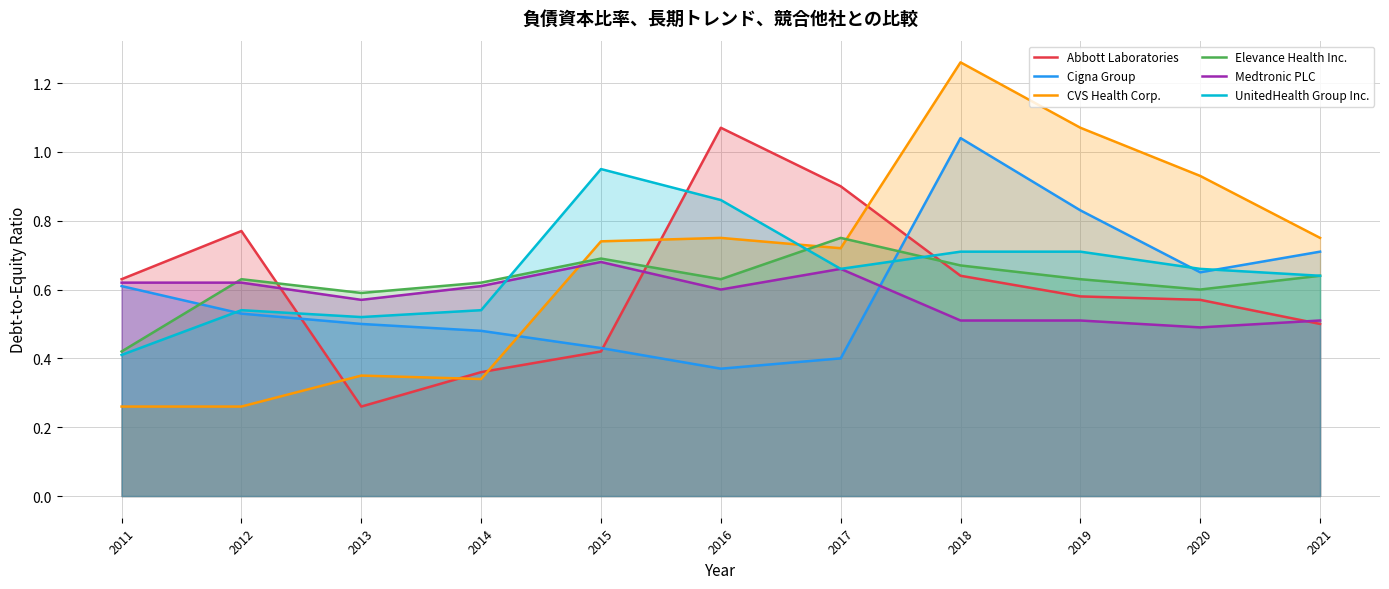

What are all the series names shown in the legend?

Abbott Laboratories, Cigna Group, CVS Health Corp., Elevance Health Inc., Medtronic PLC, UnitedHealth Group Inc.